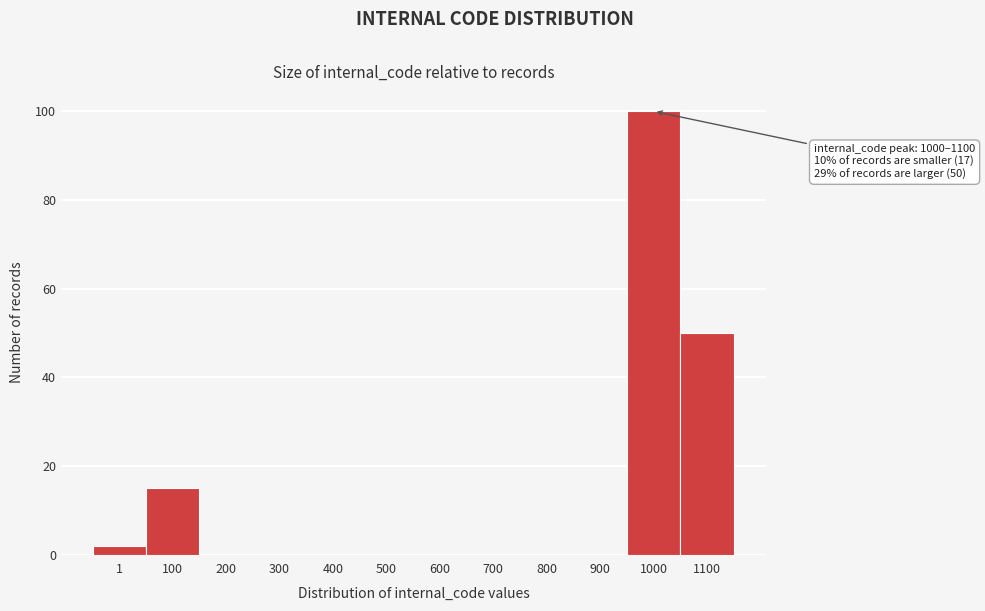

Reading right to left, extract all data points from this chart.

1100=50	1000=100	900=0	800=0	700=0	600=0	500=0	400=0	300=0	200=0	100=15	1=2